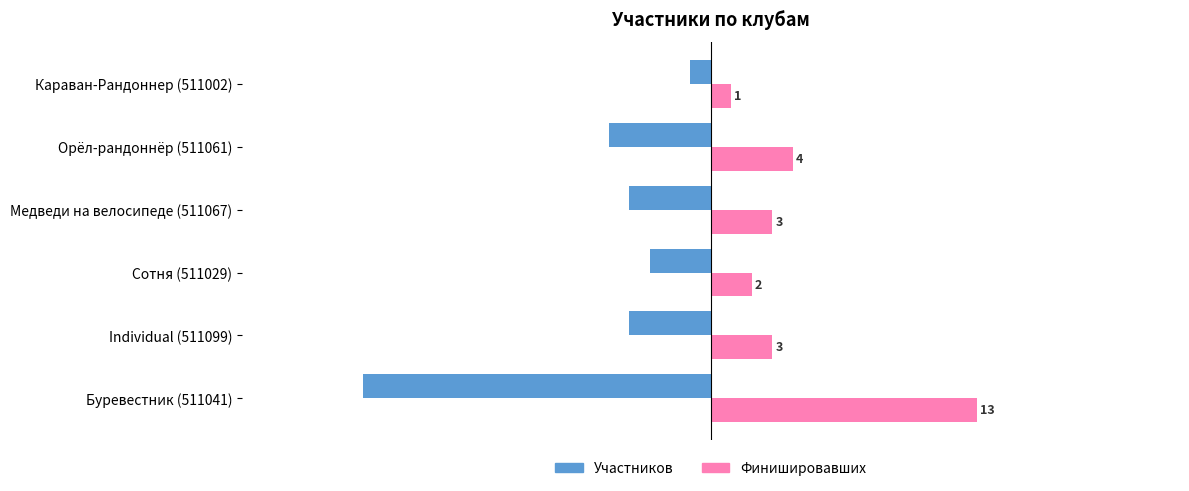

What is the maximum value shown in the chart?

13